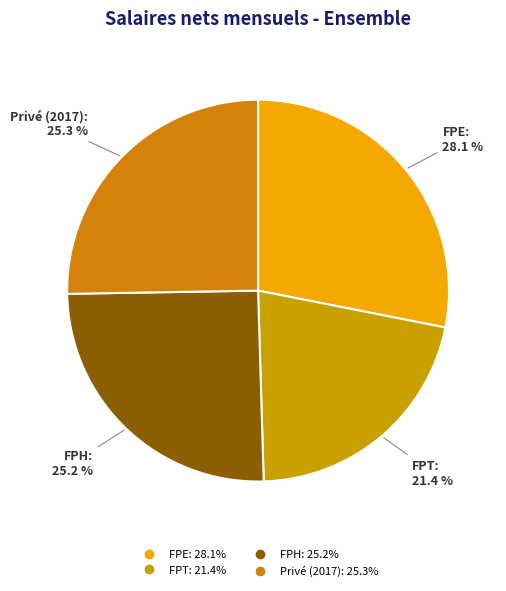

Does FPH account for over 50% of the chart?

No